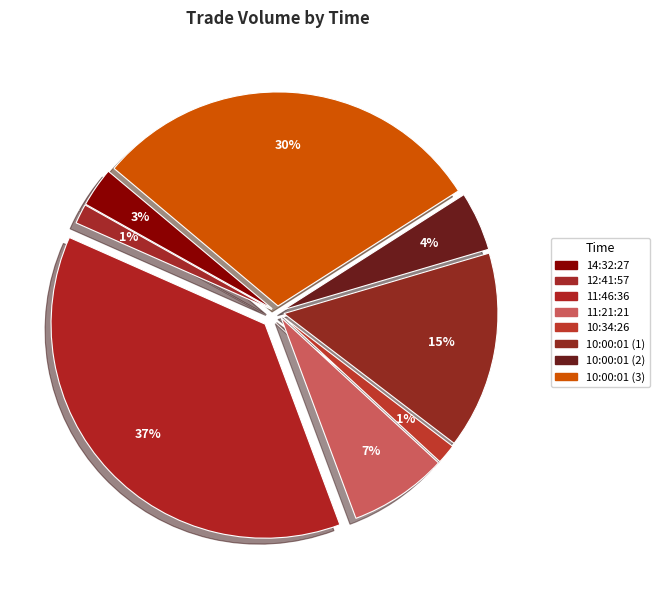

Between 10:34:26 and 14:32:27, which is larger?

14:32:27